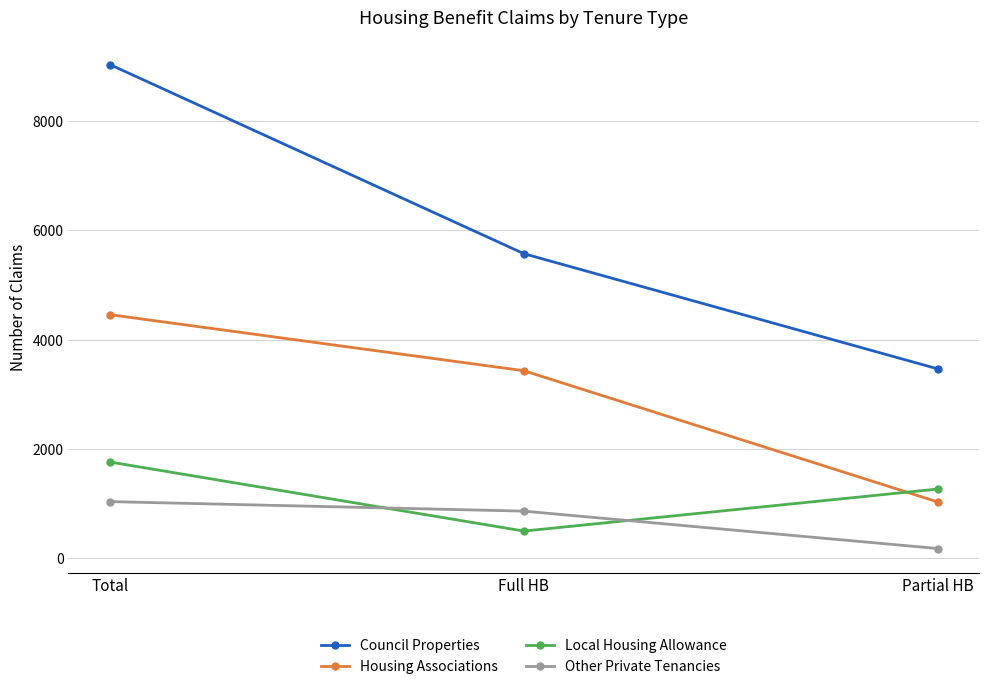

Which series has the largest total across all categories?

Council Properties